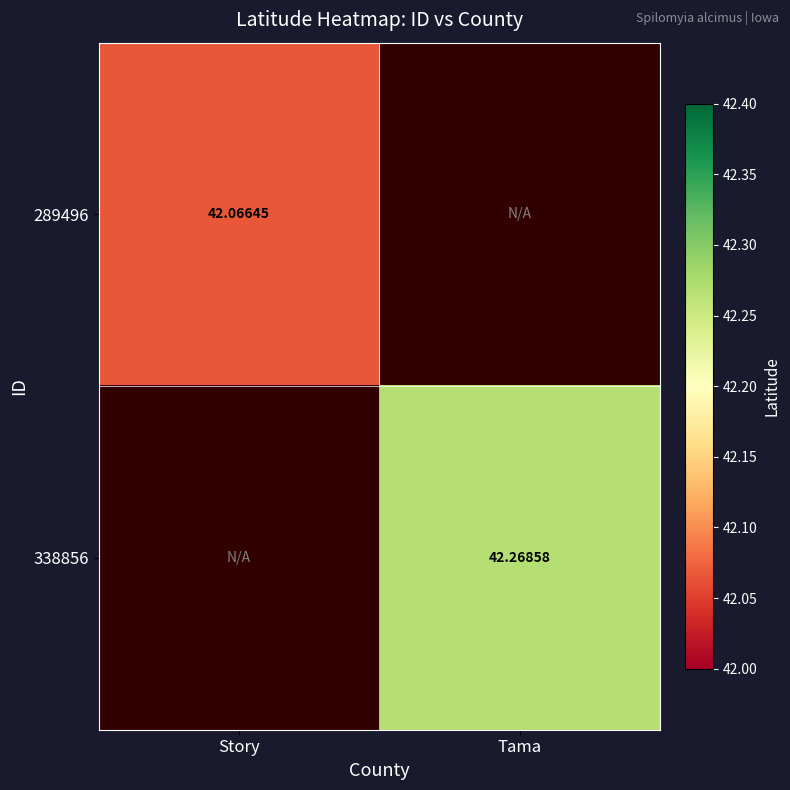

Is the value of 289496 at Story greater than the value of 338856 at Tama?

No